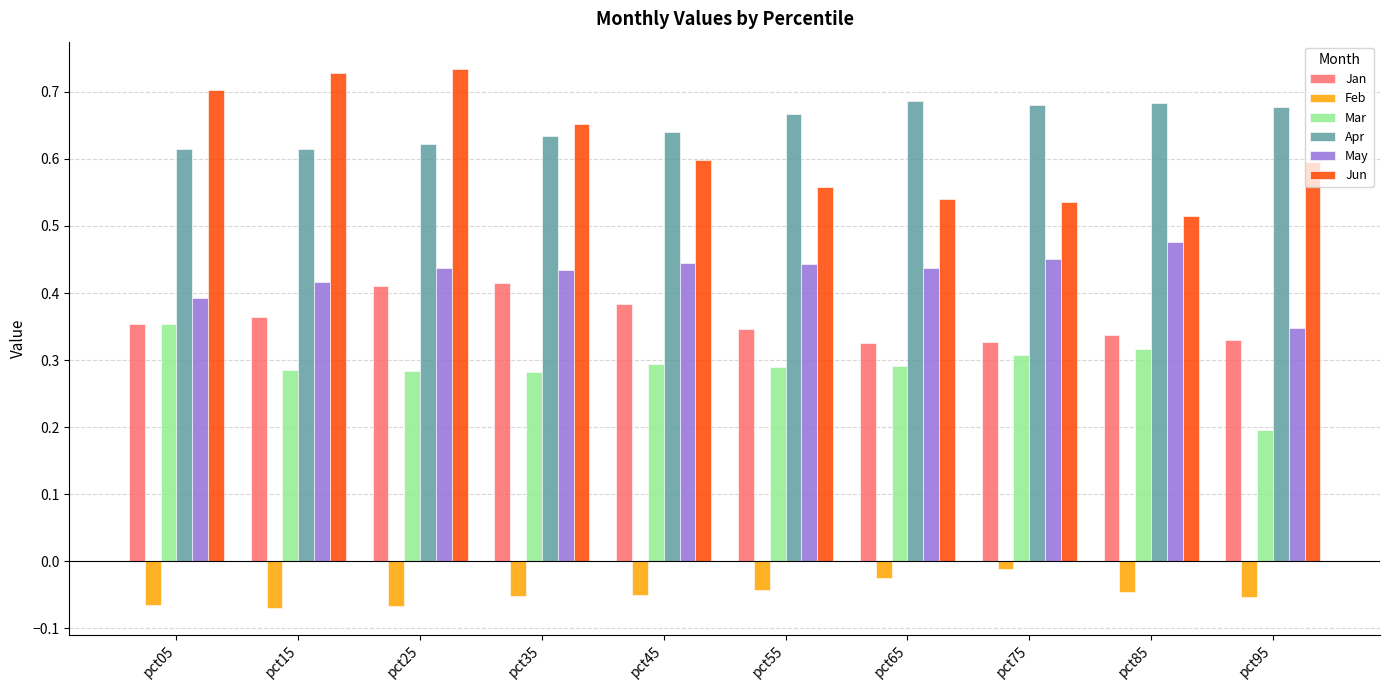

List the series in order of their peak value, highest first.

Jun, Apr, May, Jan, Mar, Feb